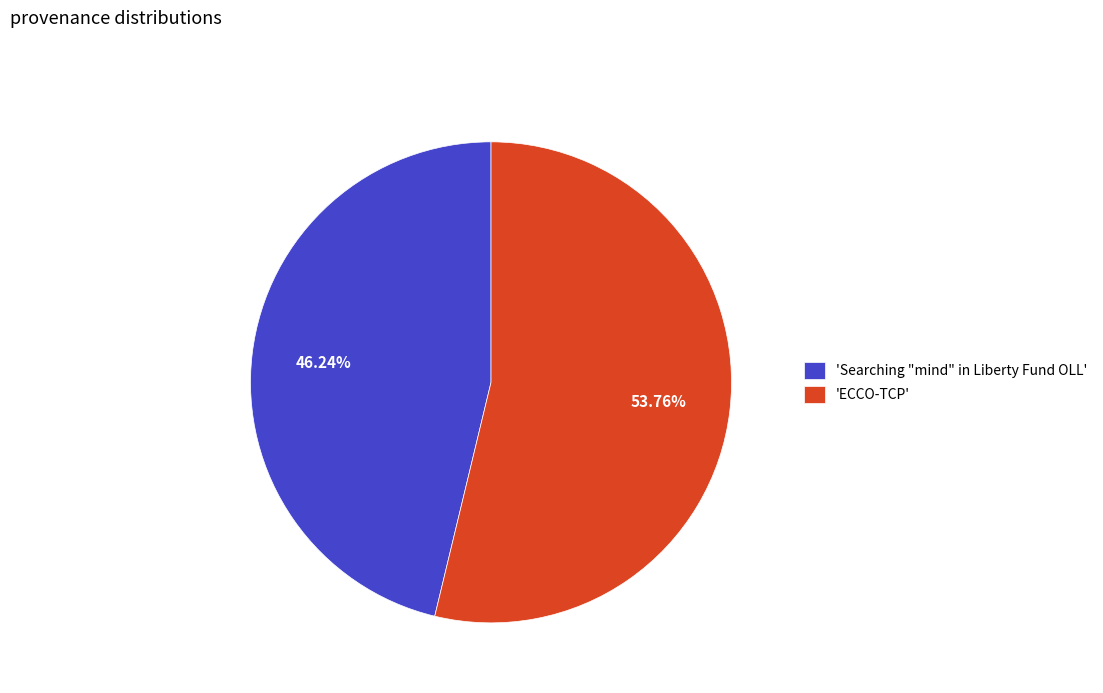

Does any single category account for the majority?

Yes